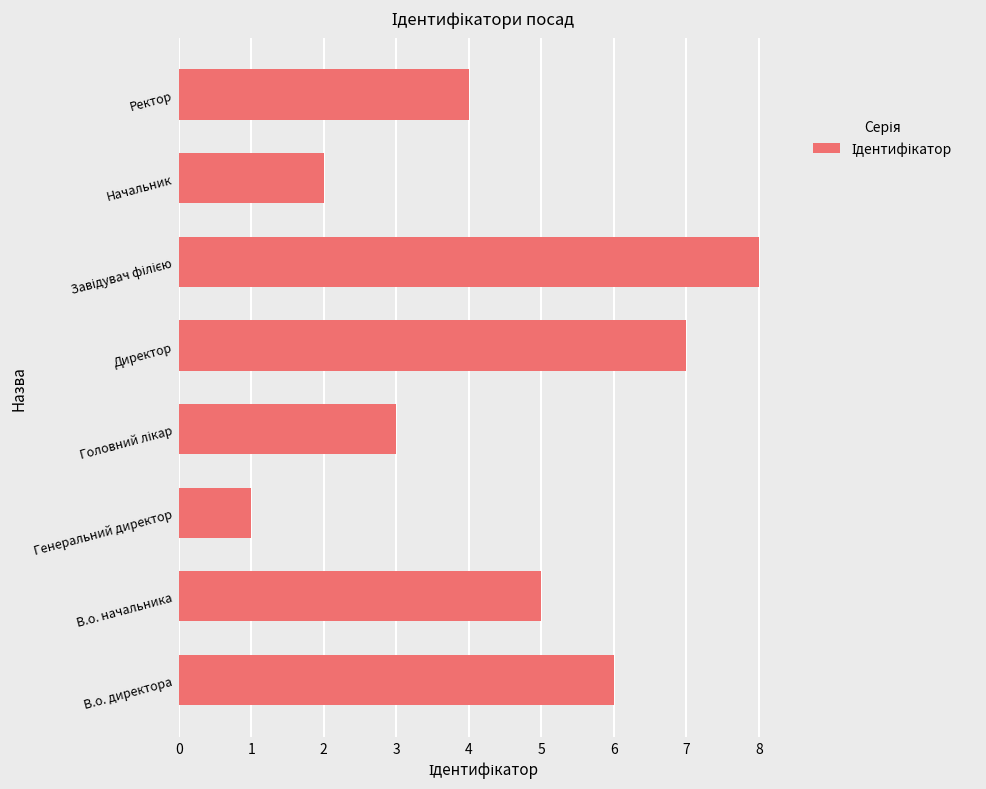

Reading top to bottom, extract all data points from this chart.

4	2	8	7	3	1	5	6